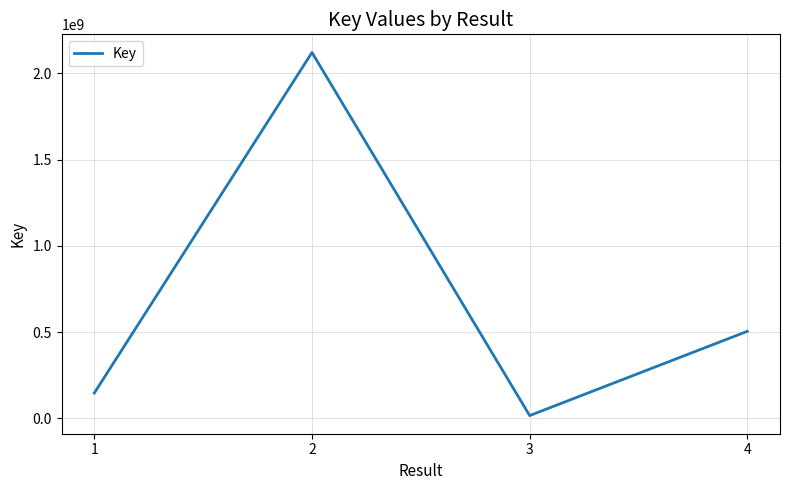

The value at 3 is 16842695. True or false?

True